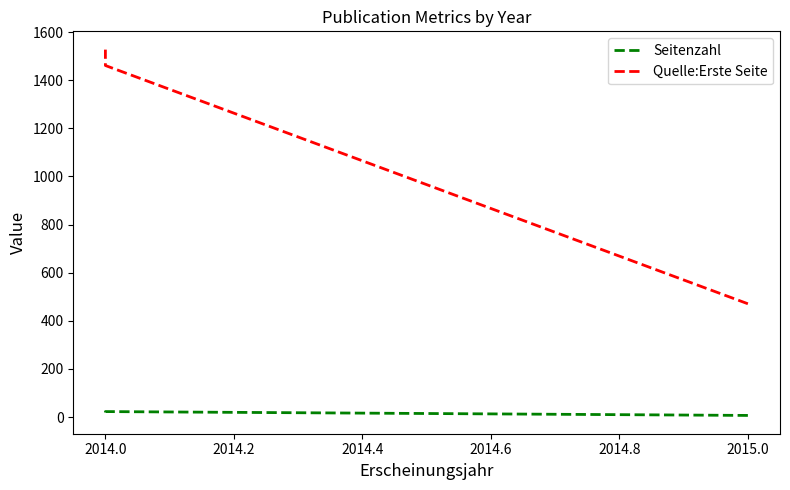

How many lines are shown in the chart?

2